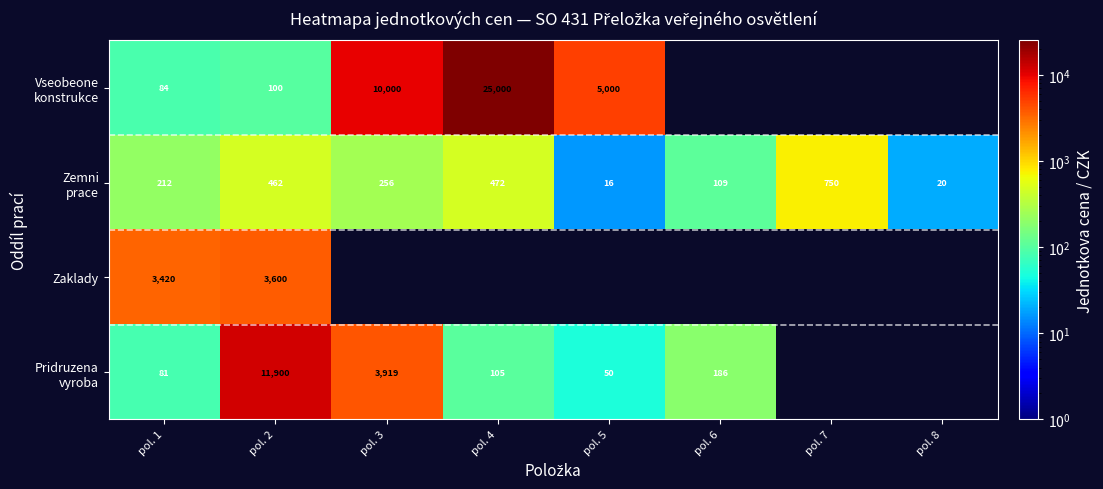

What is the greatest value displayed?

25000.0